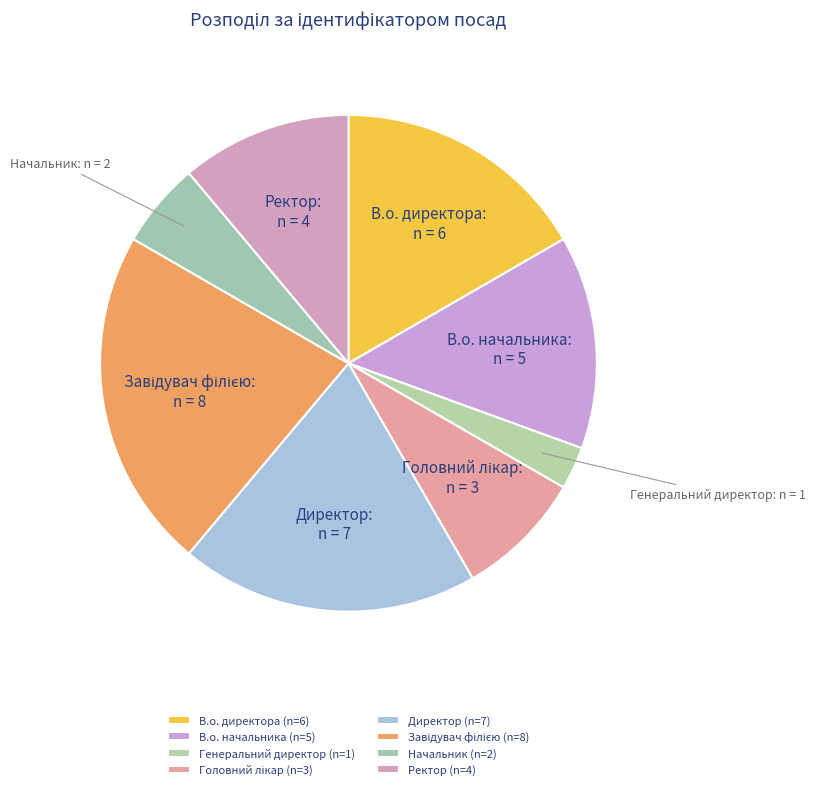

How many slices are in this pie chart?

8